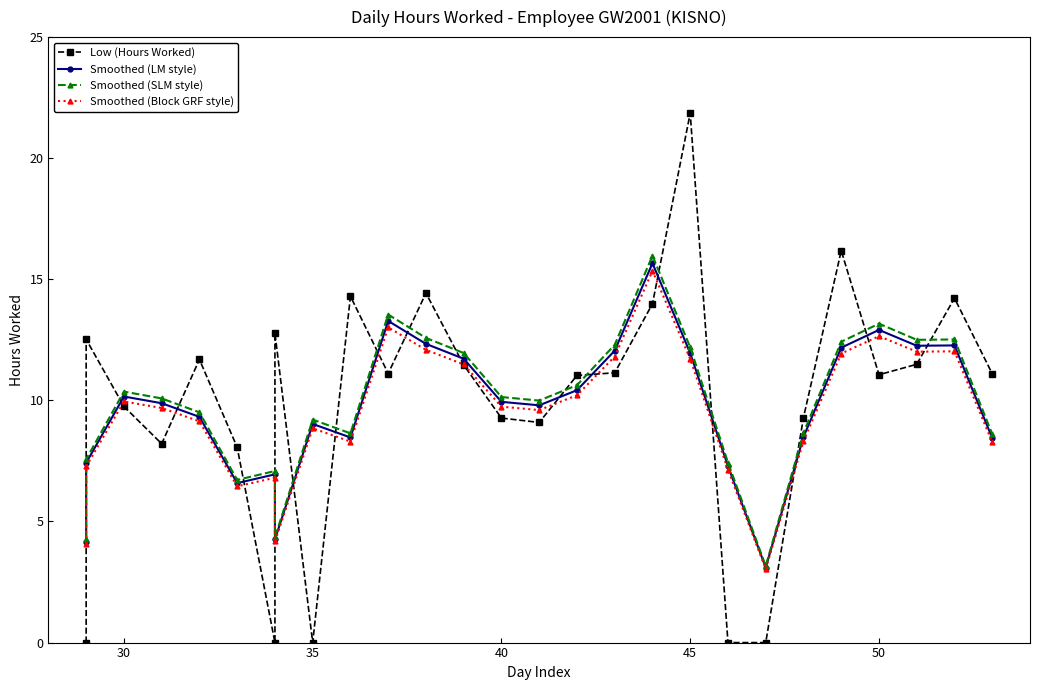

Which series has the largest total across all categories?

Smoothed (SLM style)